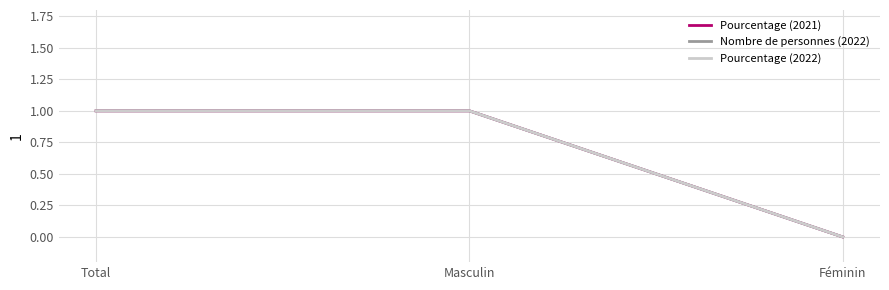

How many positive values does the Pourcentage (2022) series have?

2